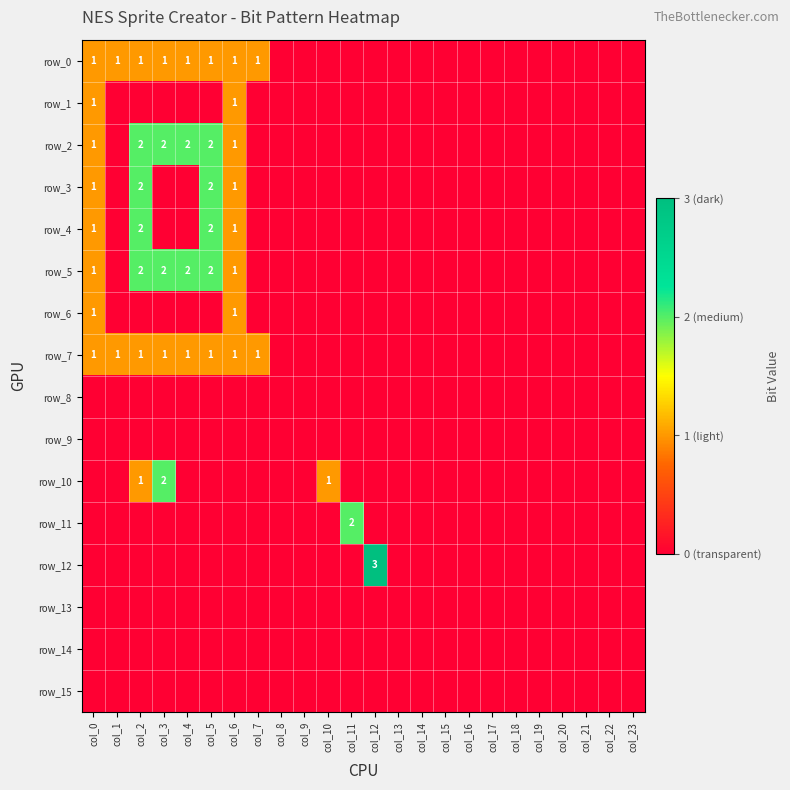

What is the sum of the row_0 values at col_13 and col_4?

1